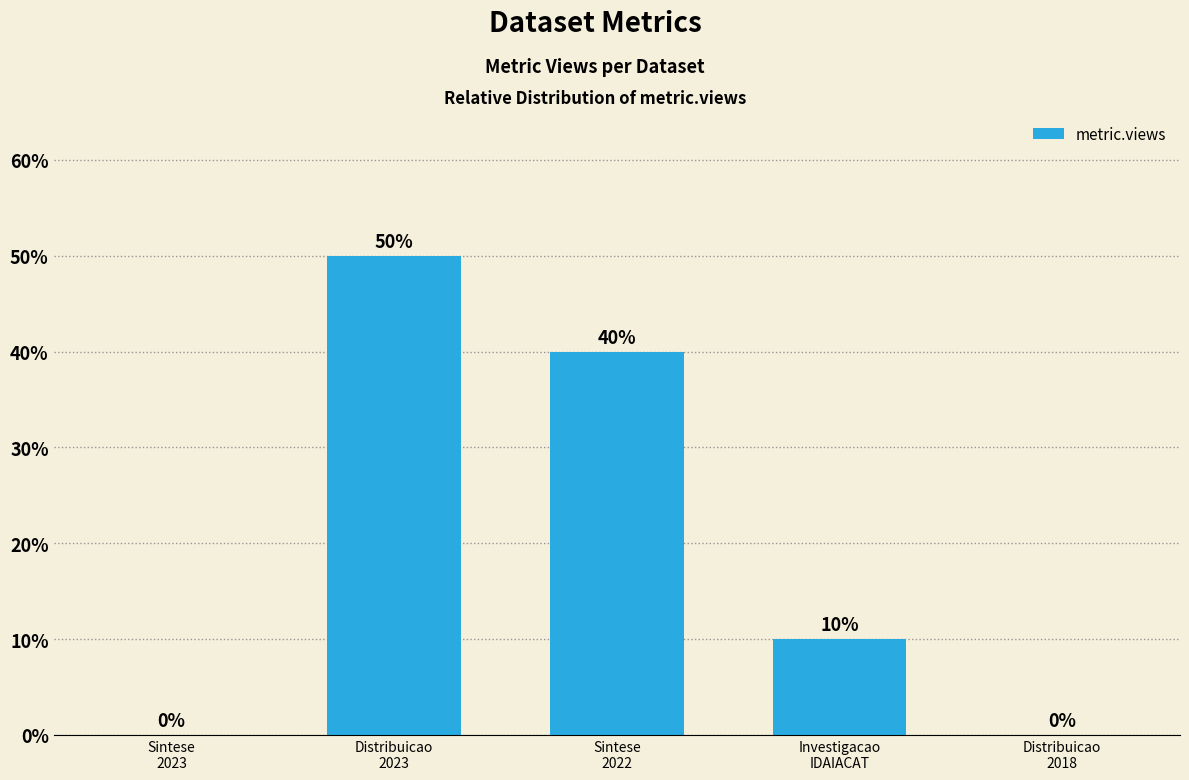

What is the average value?

20